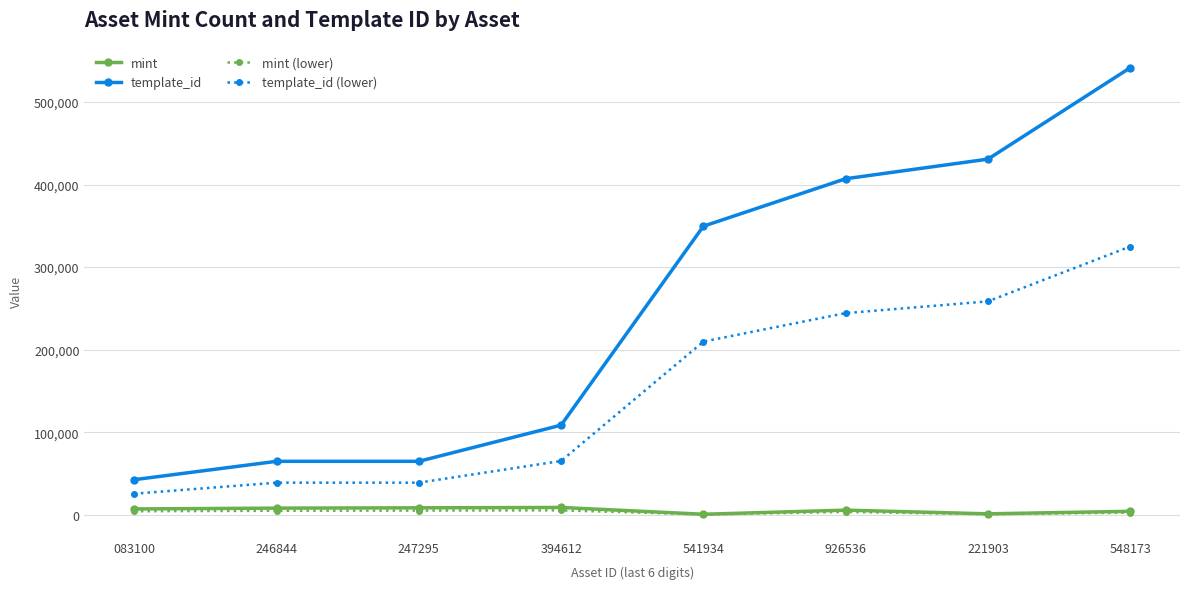

What are all the series names shown in the legend?

mint, template_id, mint (lower), template_id (lower)